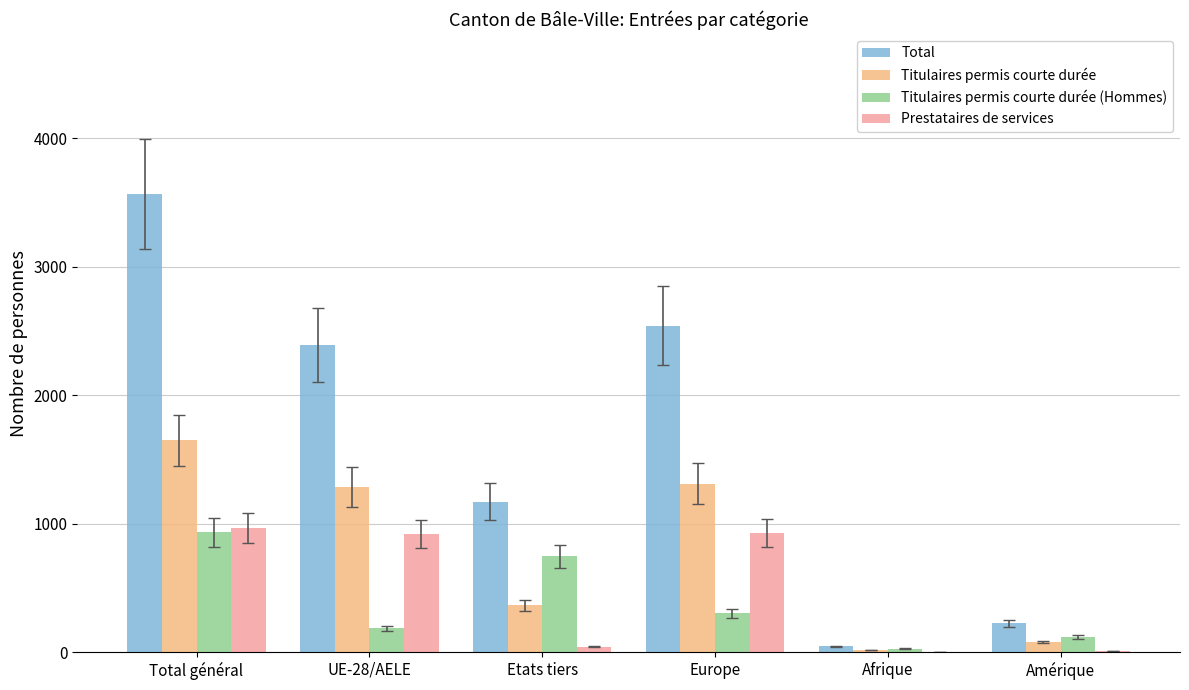

How many series are shown in this chart?

4